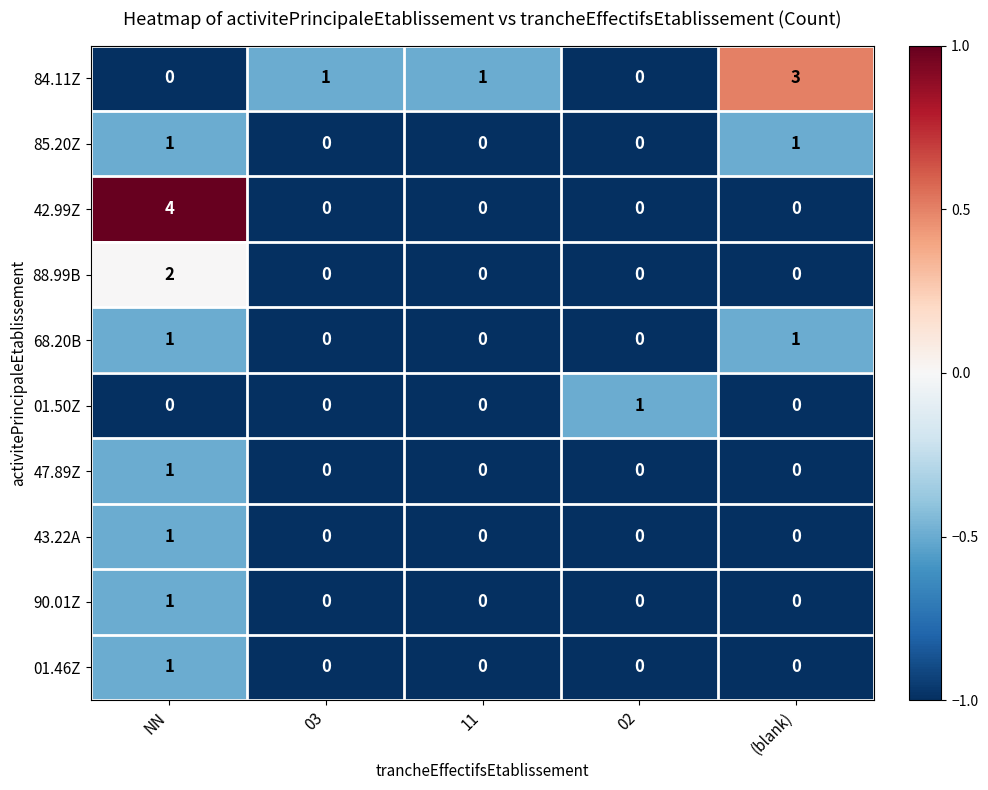

What is the total value across all series at (blank)?

5